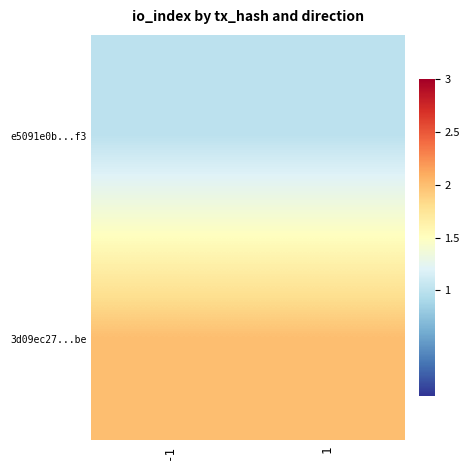

Reading left to right, list all the values displayed in this chart.

e5091e0b...f3: -1=1	1=1
3d09ec27...be: -1=2	1=2